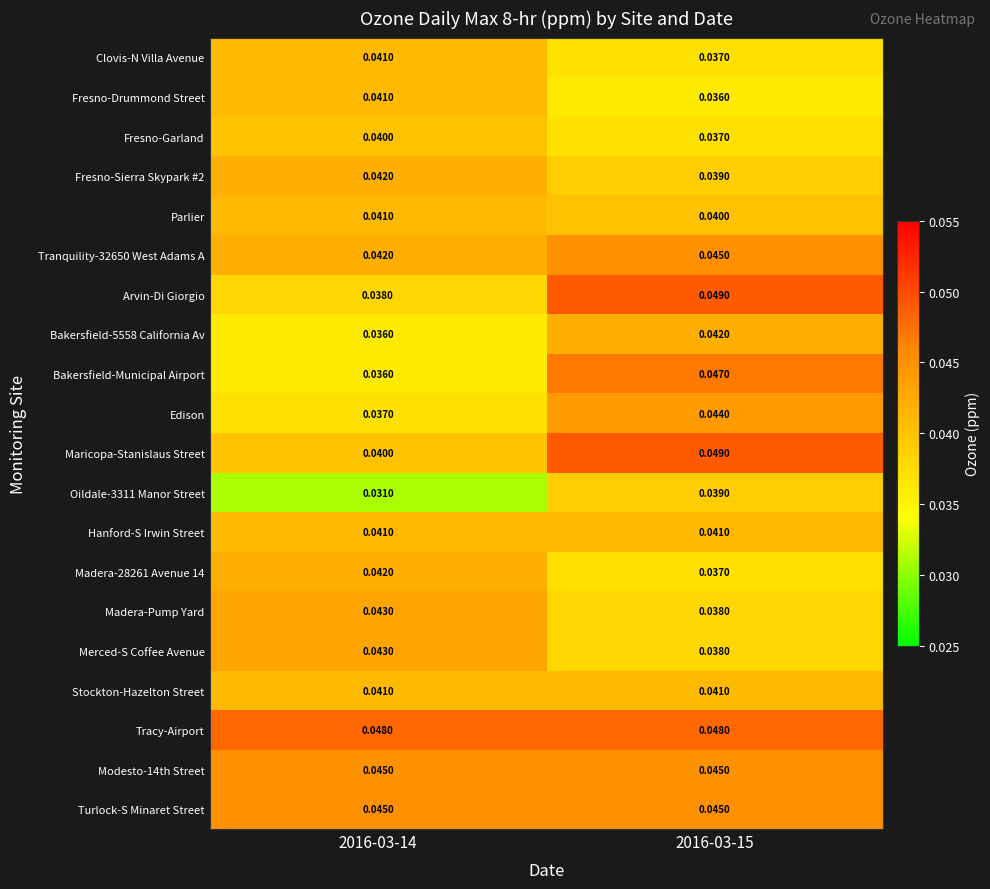

Is the value of Modesto-14th Street at 2016-03-15 greater than the value of Edison at 2016-03-14?

Yes